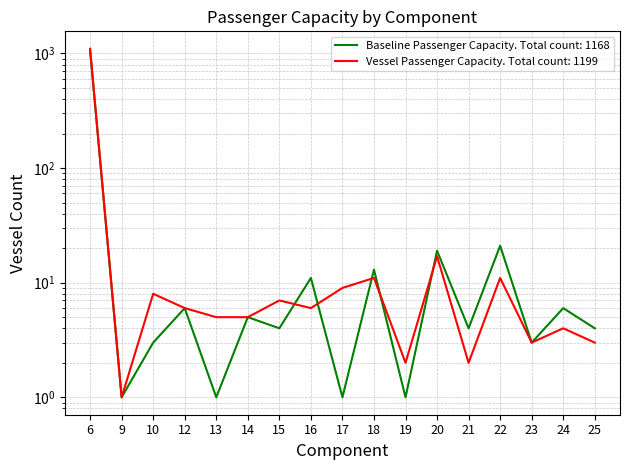

Does the chart have visible grid lines?

Yes